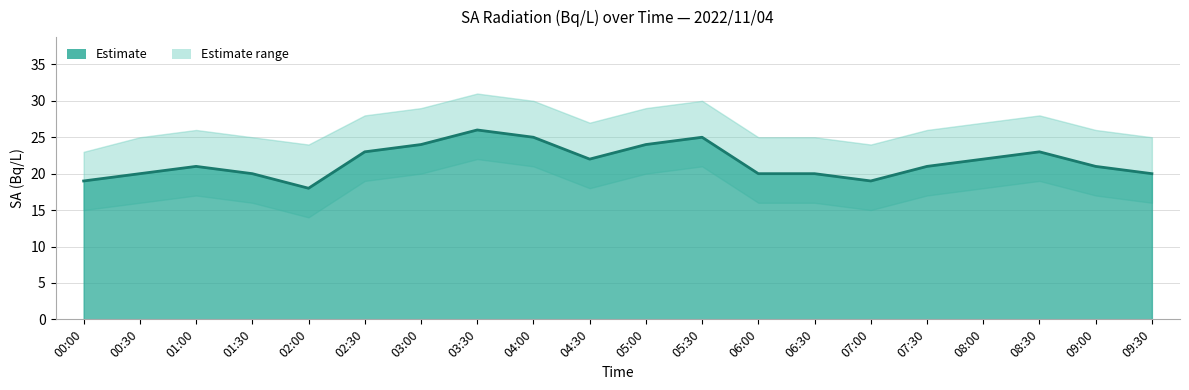

The chart shows a value of 24 at 03:00. True or false?

True